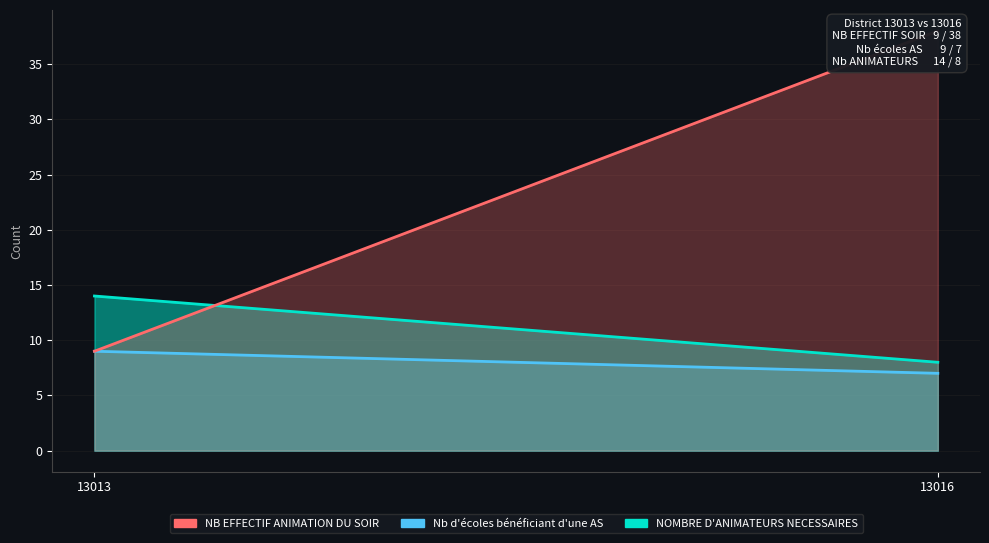

True or false: NB EFFECTIF ANIMATION DU SOIR has a value of 9 at 13013.

True